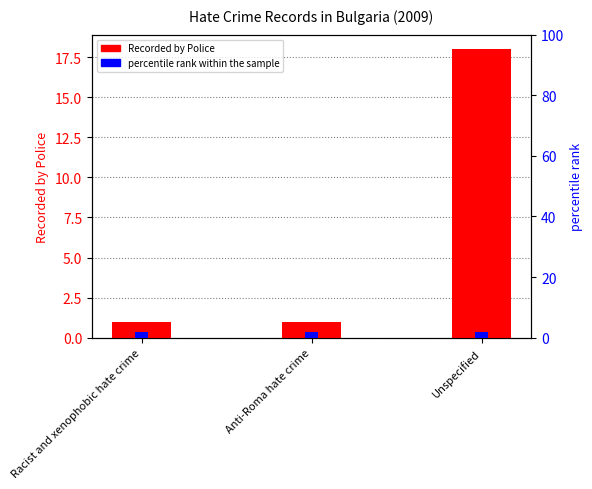

Reading right to left, transcribe all the data shown in this chart.

Recorded by Police: 18	1	1
percentile rank within the sample: 2	2	2